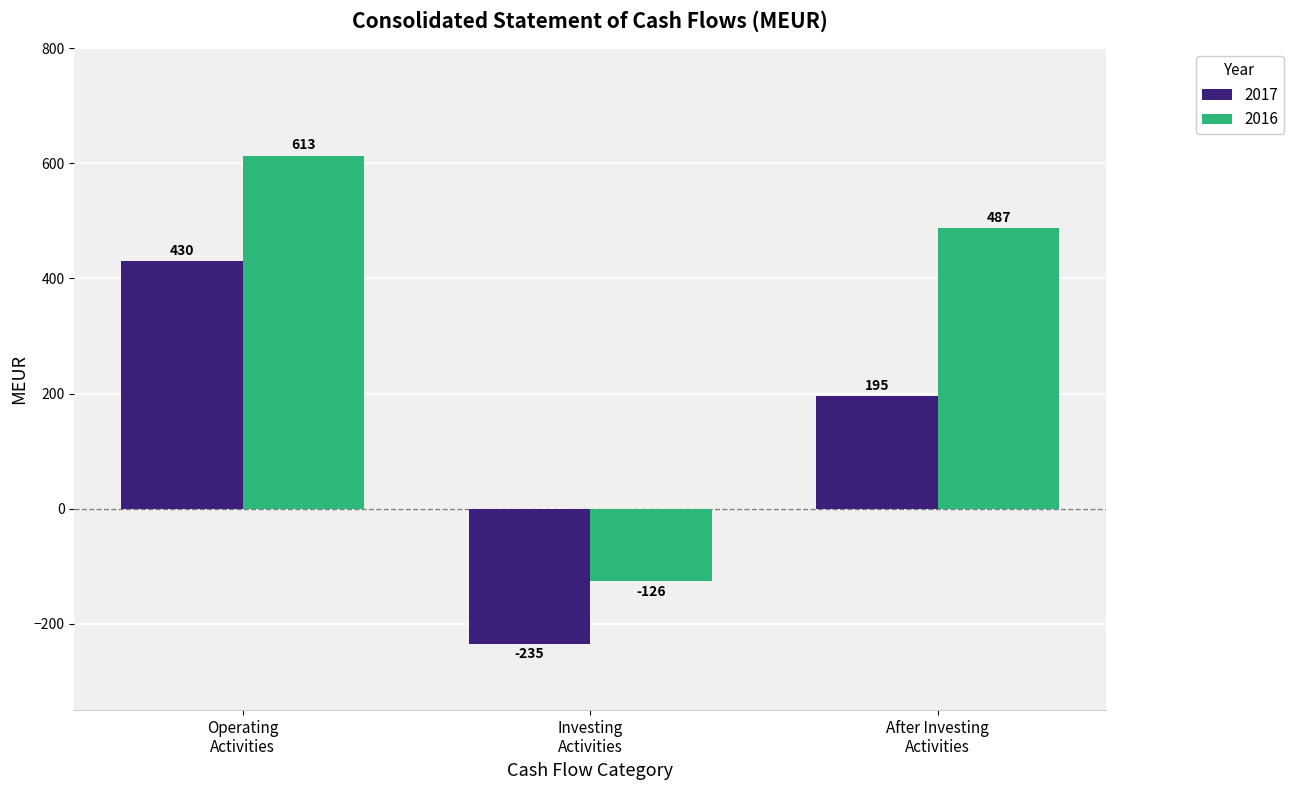

Count the number of data series in this chart.

2